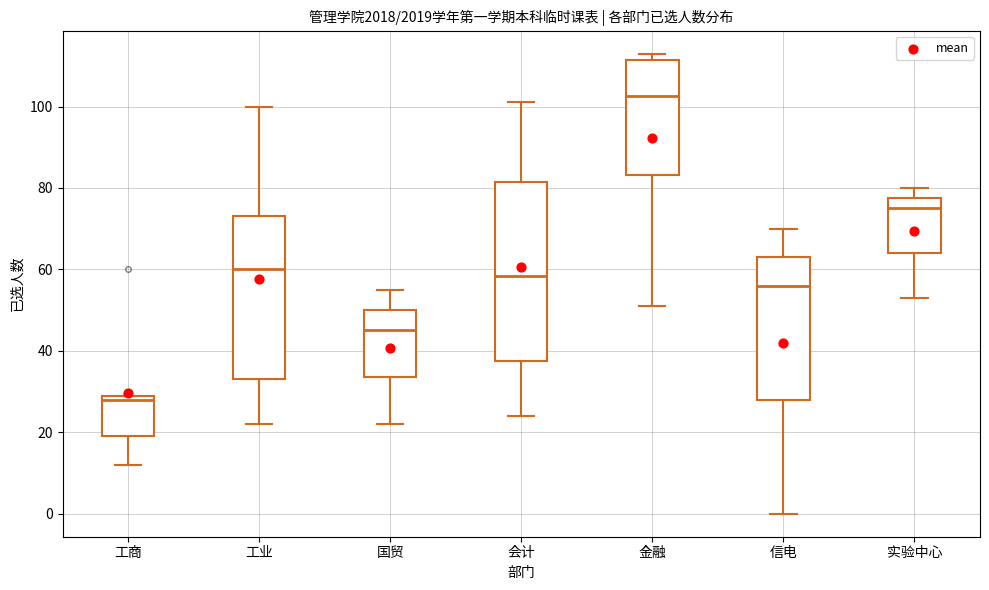

Reading left to right, read every box against the y-axis: the position of its median line, the range the box covers, and the ends of its whiskers. The values are not printed on the chart, so give them approximately, as read against the axis.

工商: median 28, box 20 to 30, whiskers 12 to 30
工业: median 60, box 34 to 74, whiskers 22 to 100
国贸: median 46, box 34 to 50, whiskers 22 to 56
会计: median 58, box 38 to 82, whiskers 24 to 102
金融: median 102, box 84 to 112, whiskers 52 to 114
信电: median 56, box 28 to 64, whiskers 0 to 70
实验中心: median 76, box 64 to 78, whiskers 54 to 80